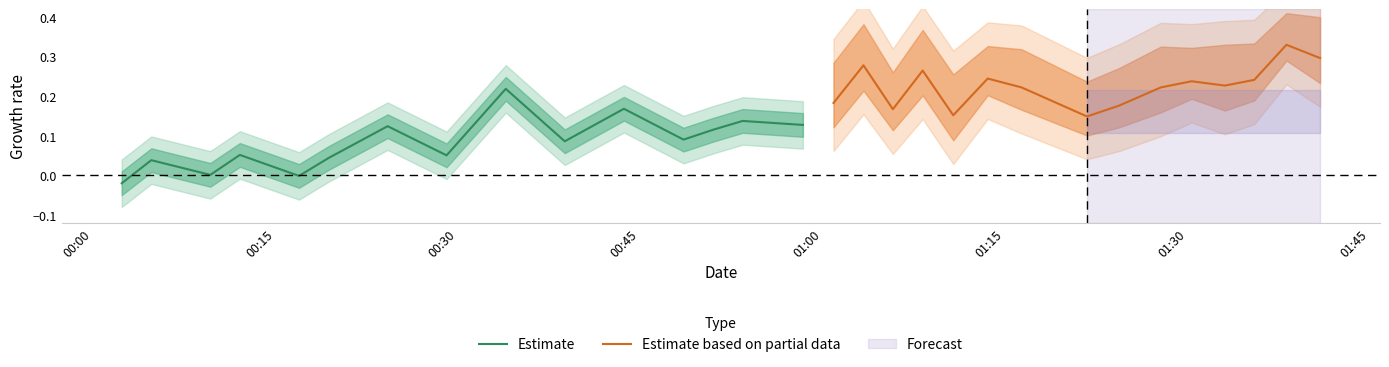

True or false: Estimate has a value of 0.1 at 13.

False